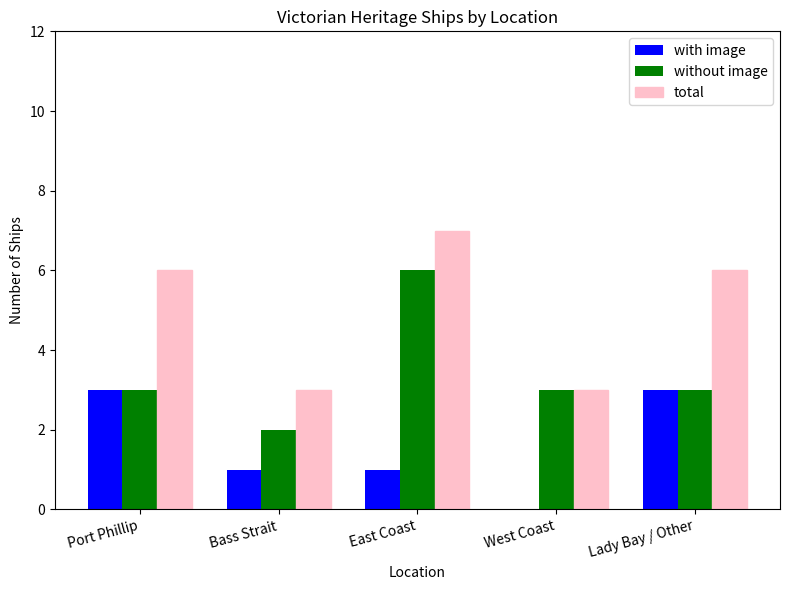

Count the number of data series in this chart.

3